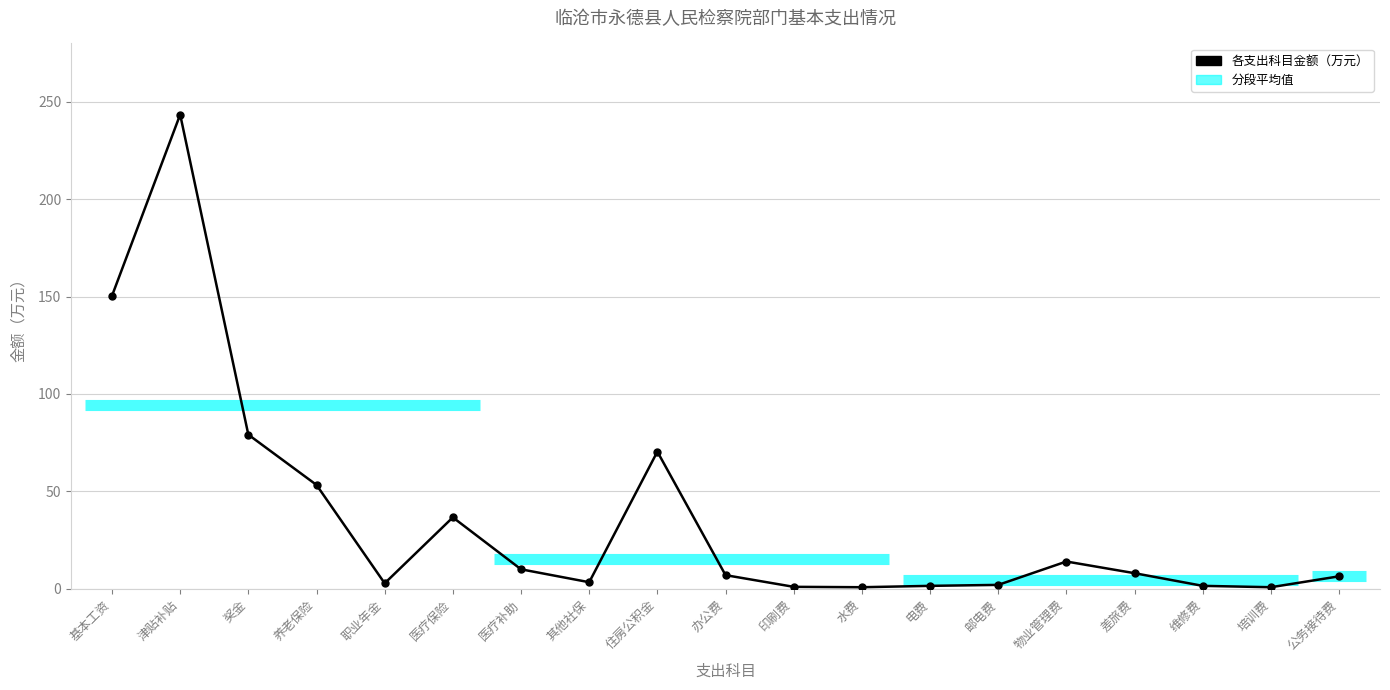

Is it true that the value at 养老保险 is 20.6?

False